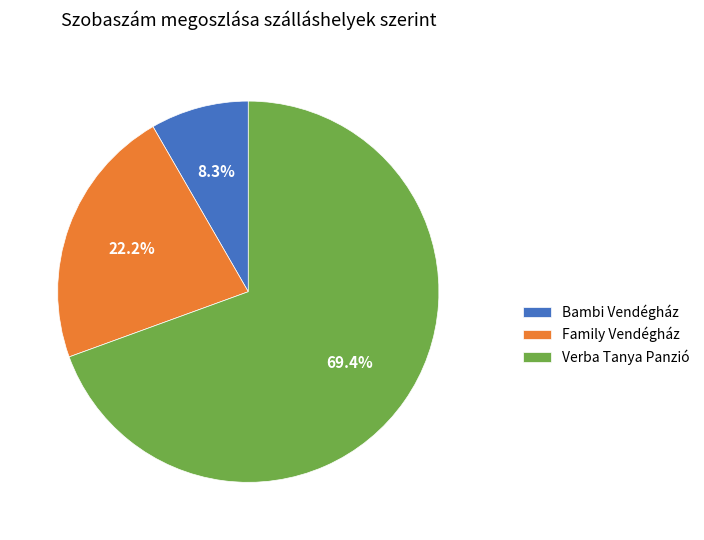

Which category has the smallest portion of the pie?

Bambi Vendégház